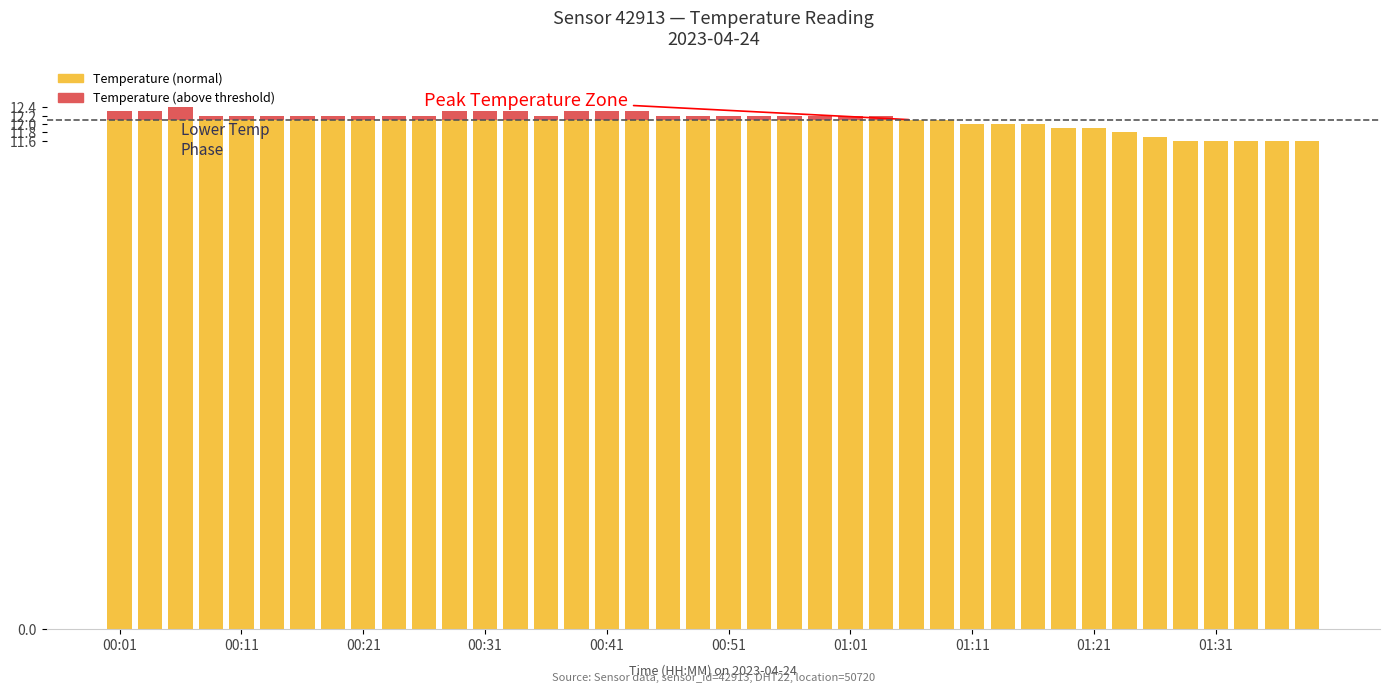

At which label does temperature first exceed 12?

00:01